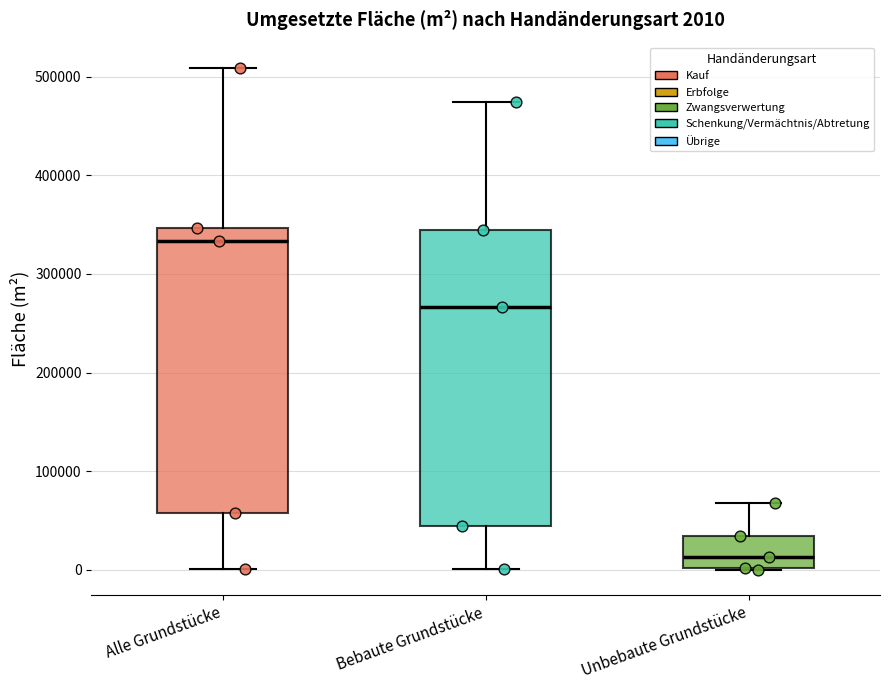

Which box's median line is the highest?

Alle Grundstücke